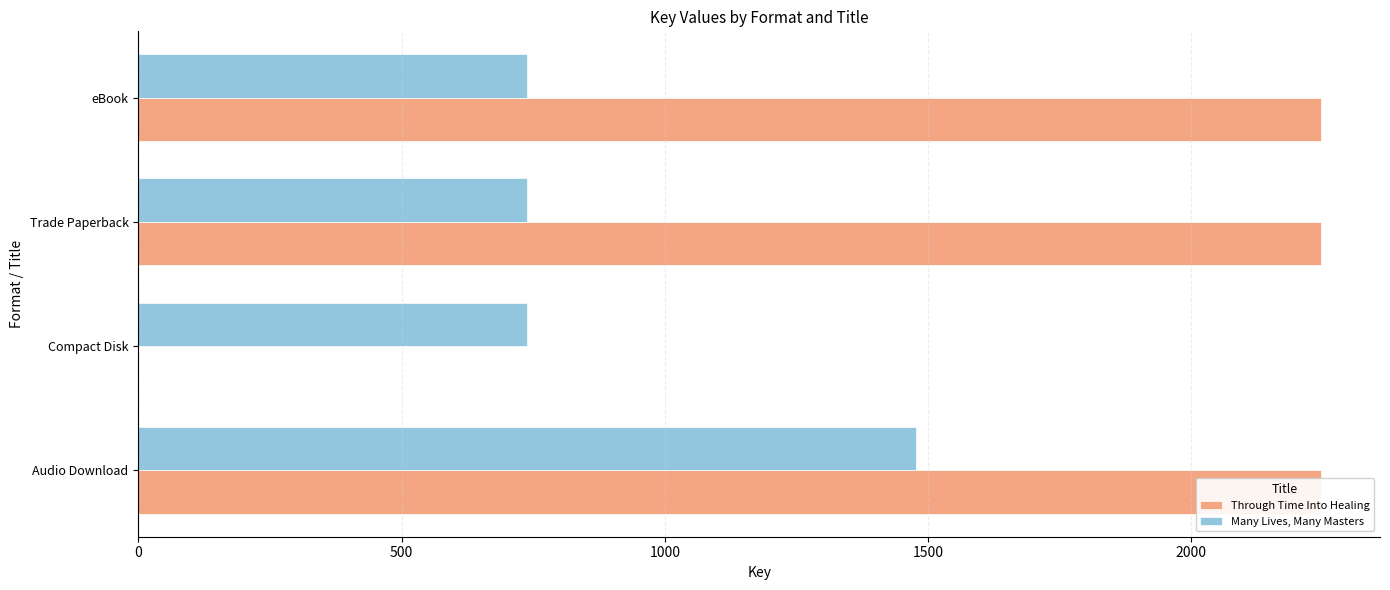

How many values in the Through Time Into Healing series are below 2246?

1